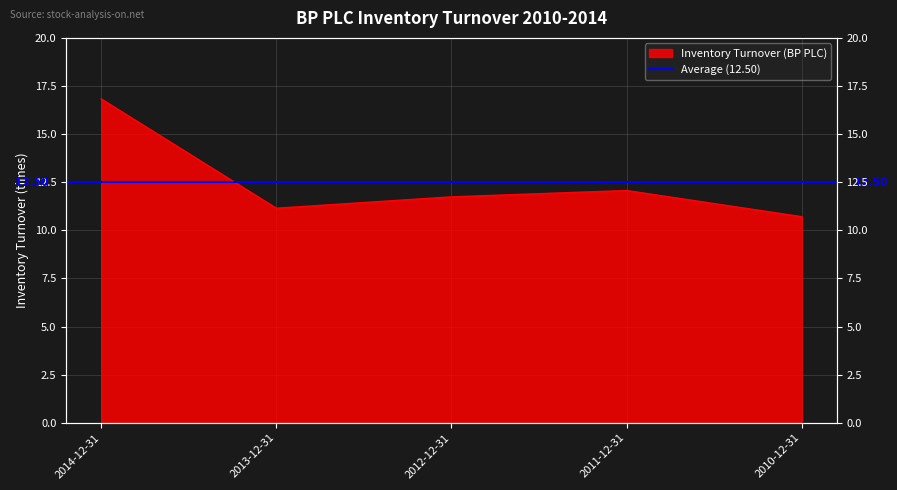

How many interior local valleys (lower than both neighbors) does the data have?

1